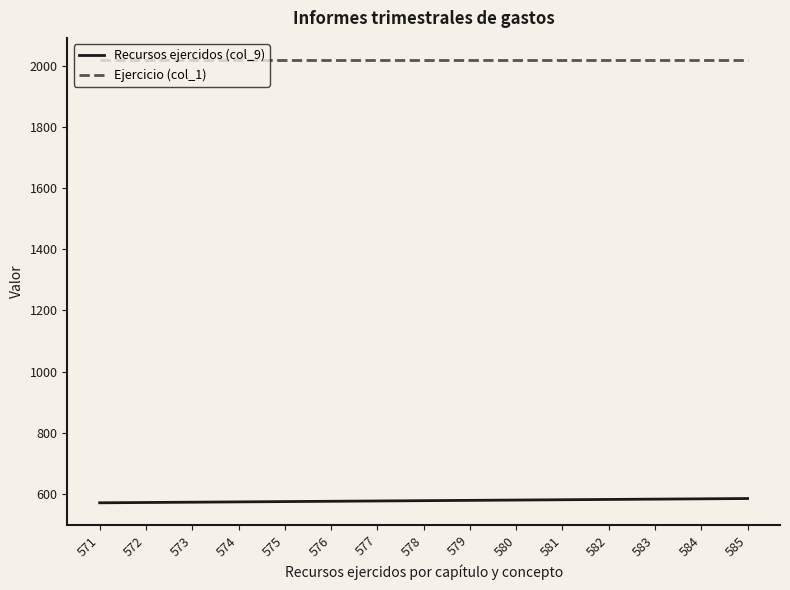

Rank the series by their maximum value, from lowest to highest.

Recursos ejercidos (col_9), Ejercicio (col_1)